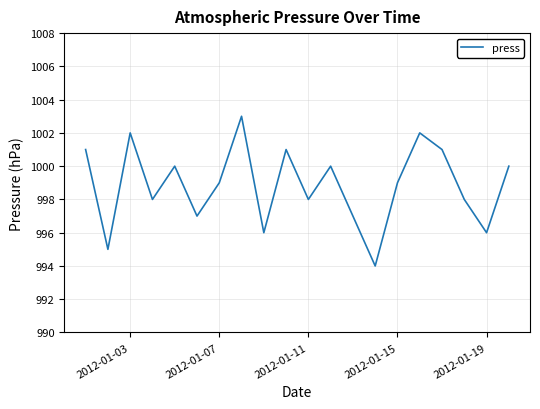

What is the minimum value shown in the chart?

994